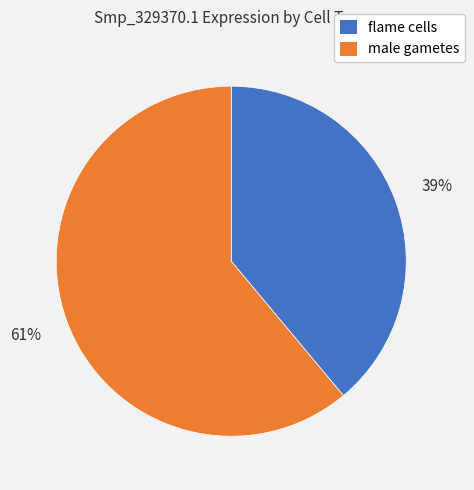

How many slices are in this pie chart?

2